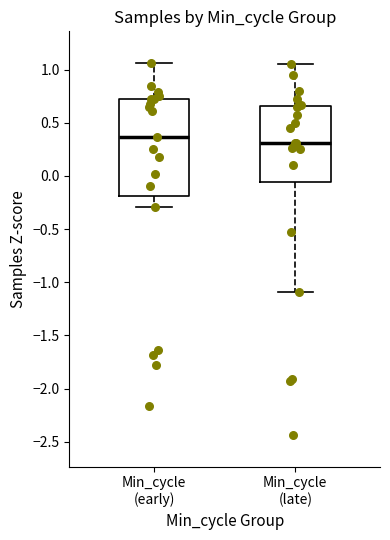

Which box's median line is the lowest?

Min_cycle (late)